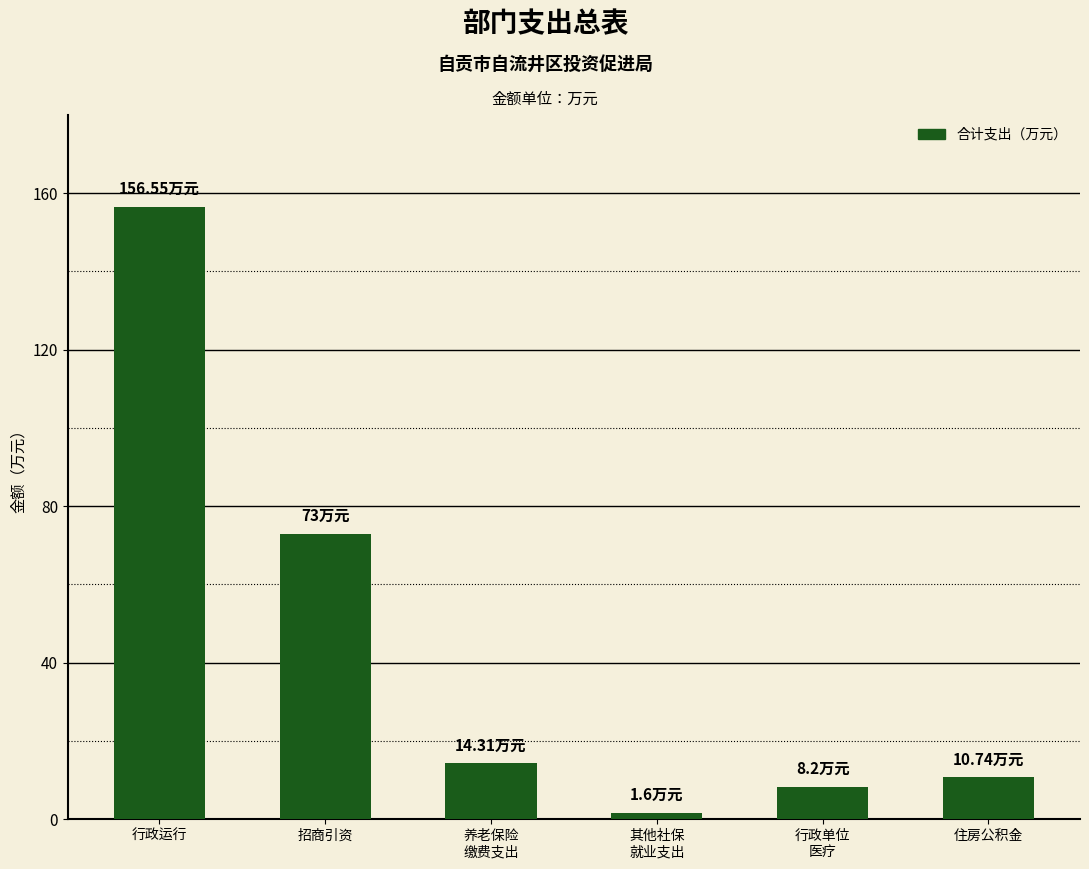

What is the ratio of the value at 住房公积金 to the value at 其他社保
就业支出?

6.7